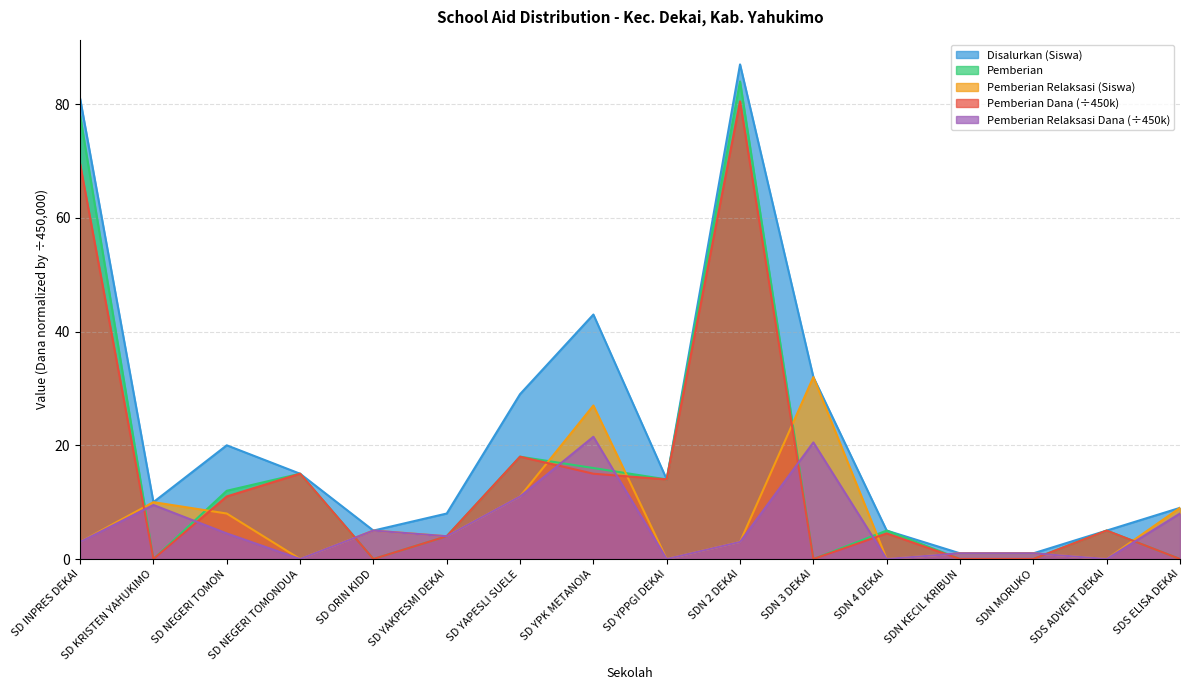

How many data points in Pemberian are less than 5?

7